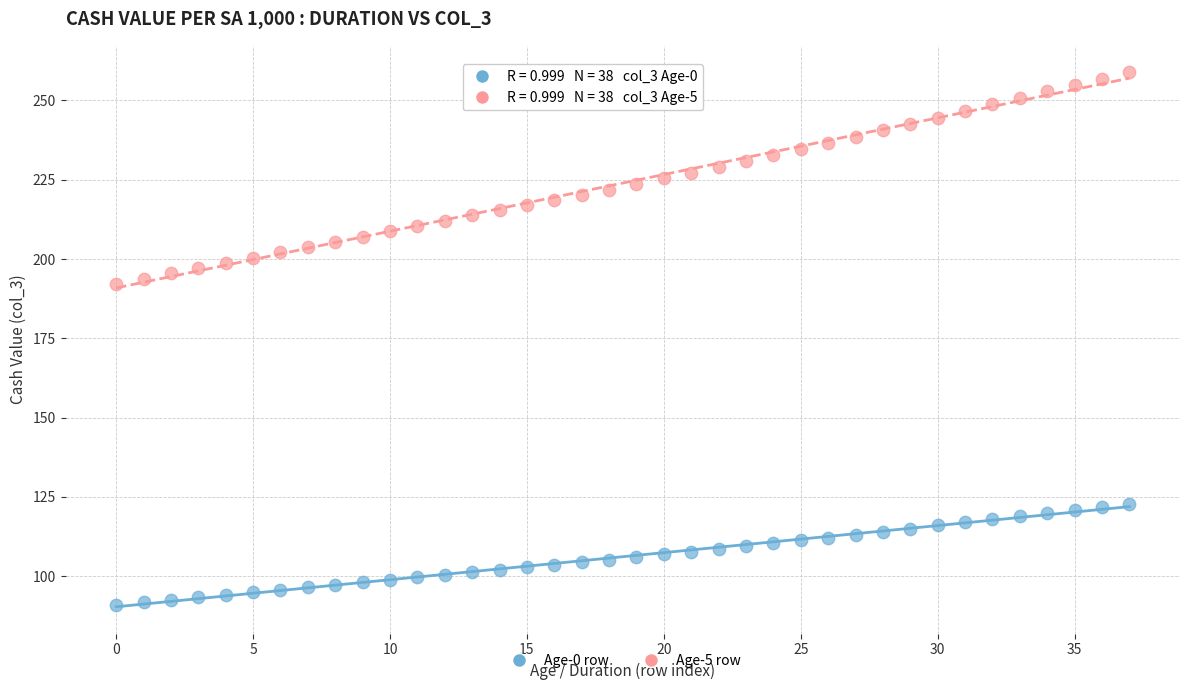

How many data points are displayed?

76